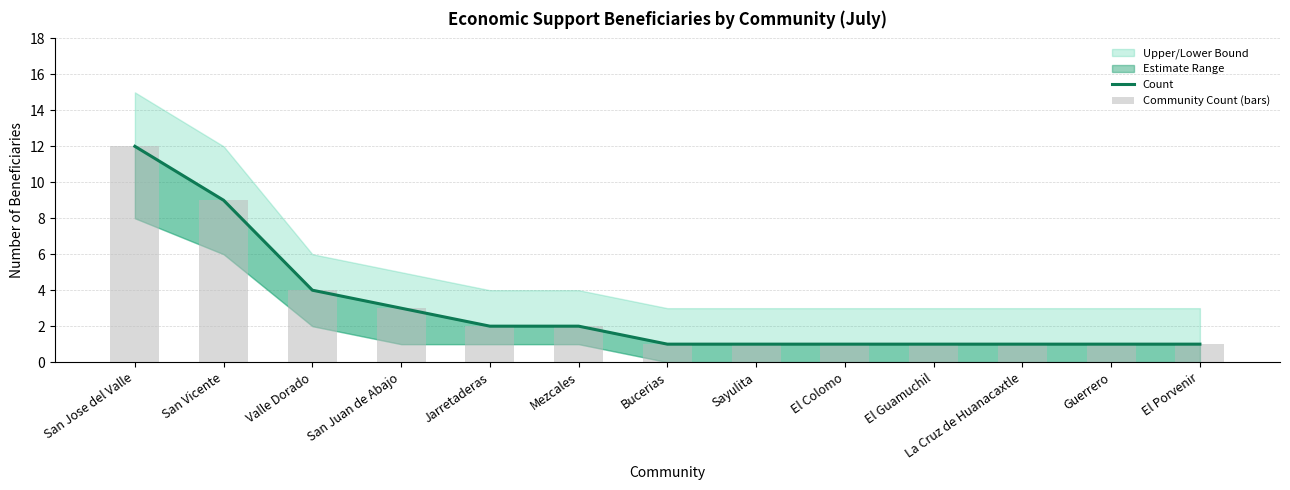

What is the difference between the Count values at Valle Dorado and El Colomo?

3